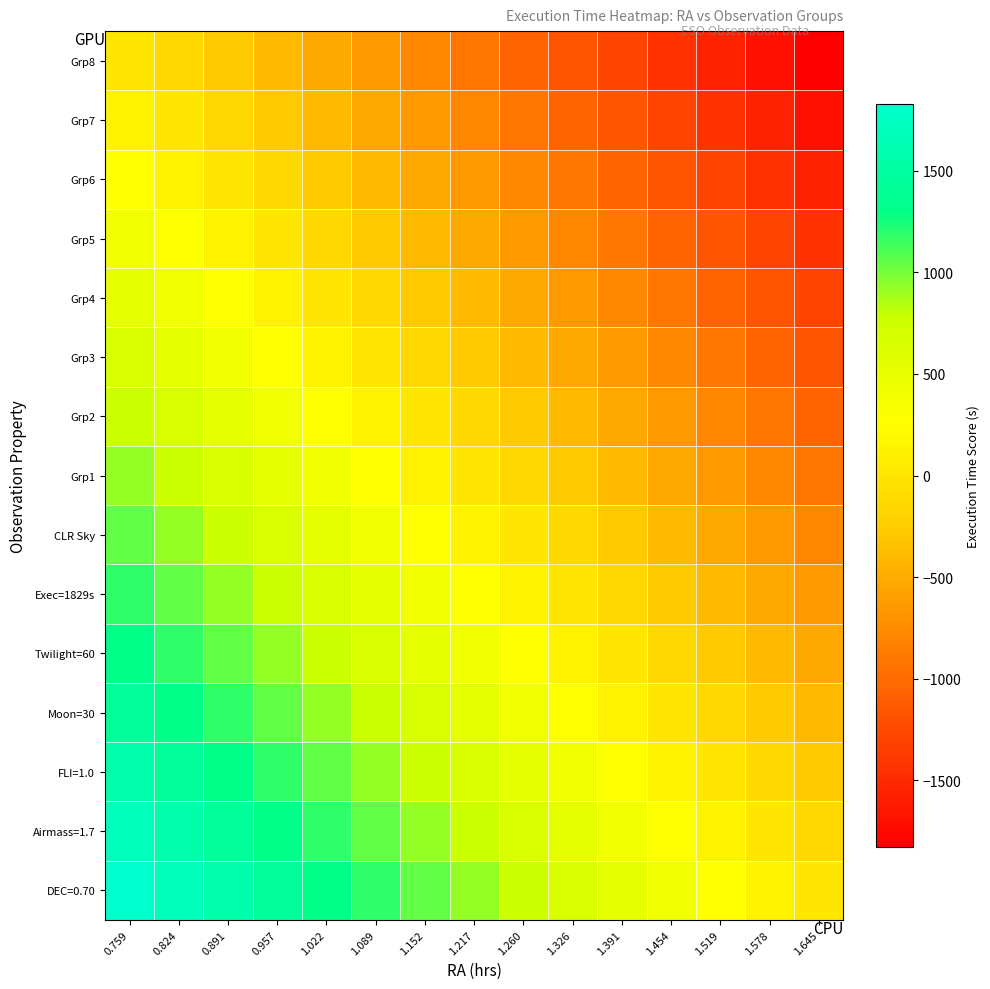

What is the smallest value displayed?

-1829.0